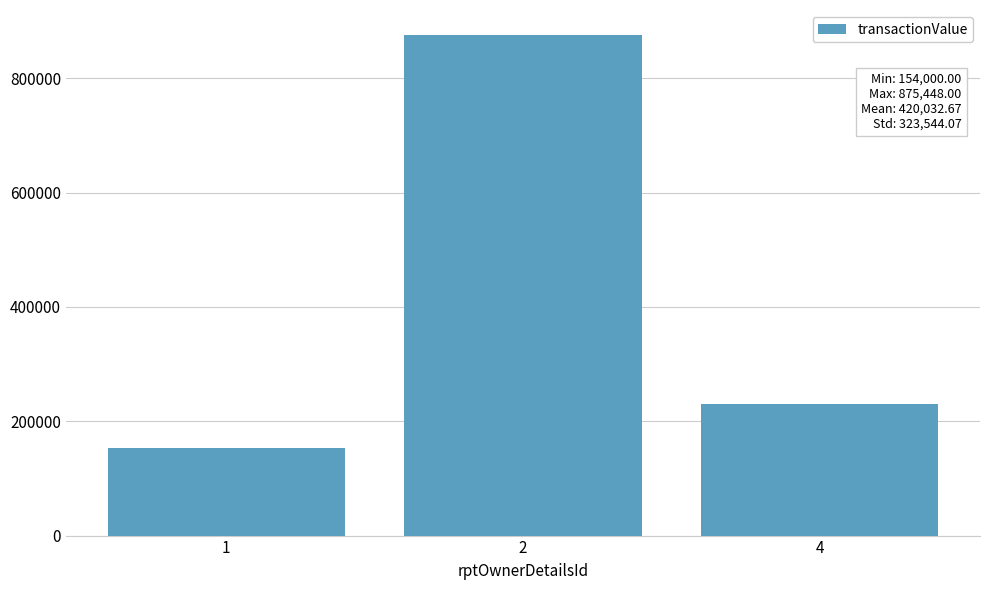

What is the sum of all values?

1260098